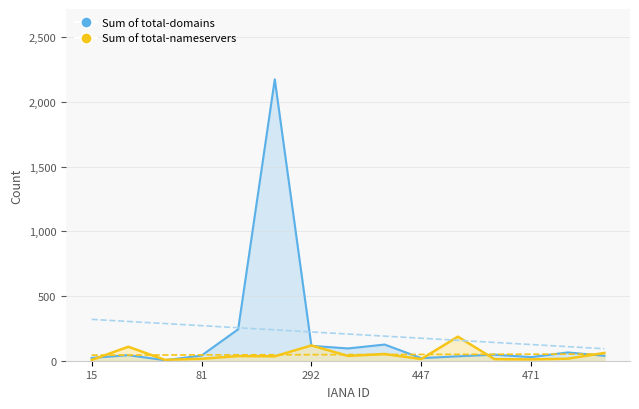

Which category has the highest value across all series?

120